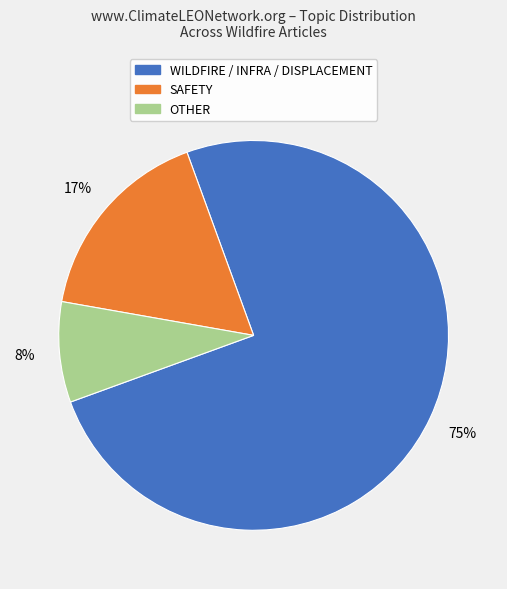

Which slice is the largest?

WILDFIRE / INFRA / DISPLACEMENT